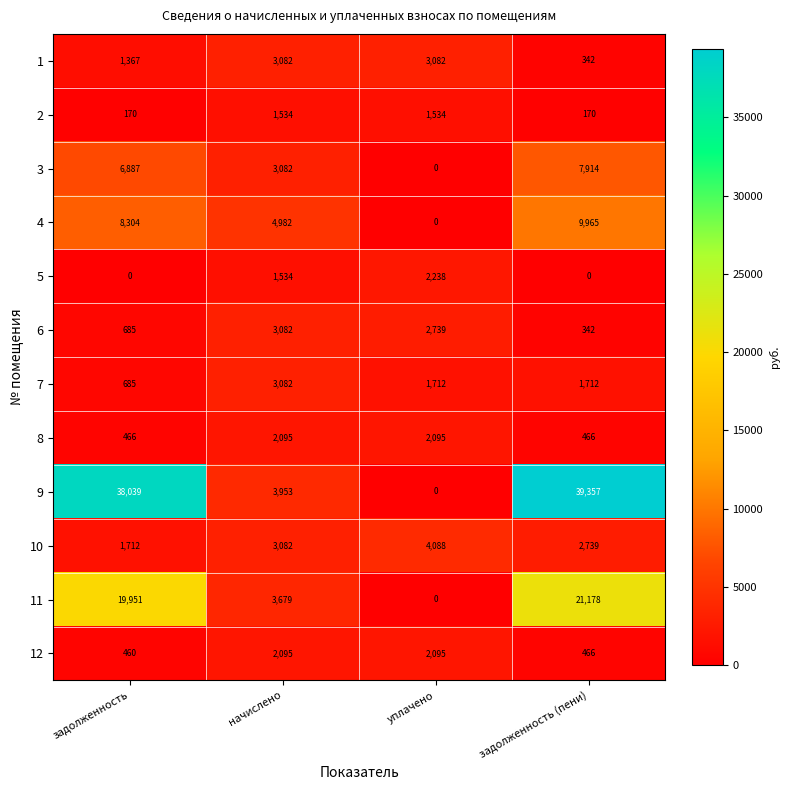

At which label does 7 reach its minimum?

задолженность